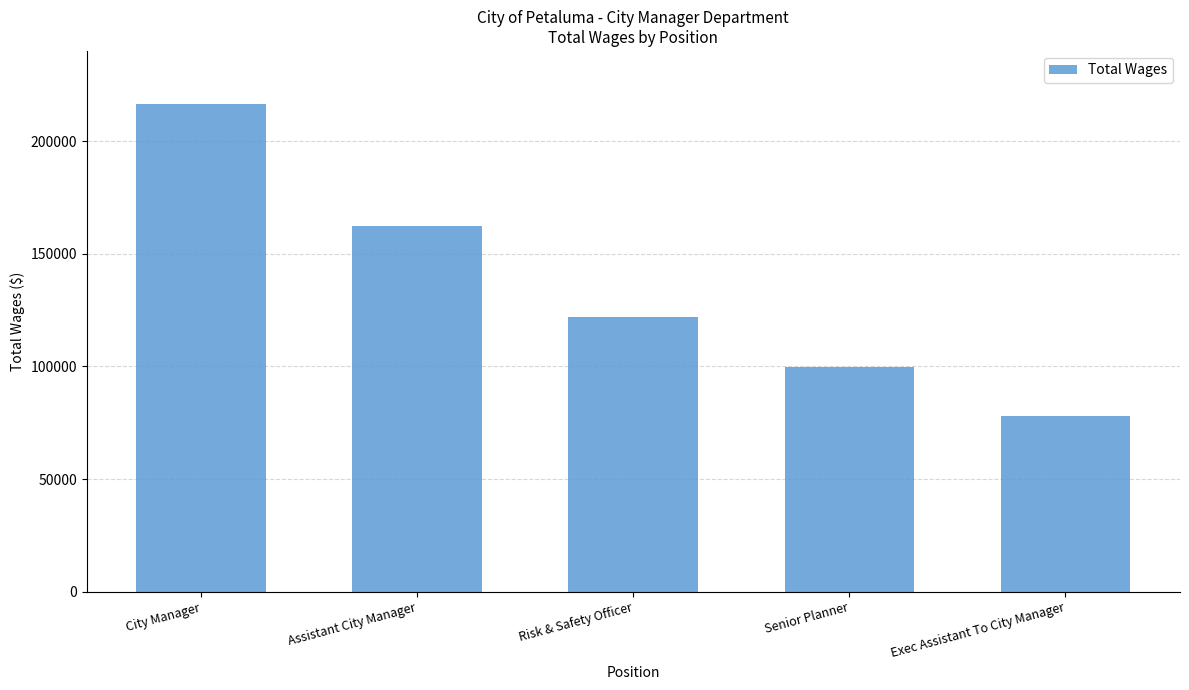

Which label corresponds to the smallest value in the chart?

Exec Assistant To City Manager